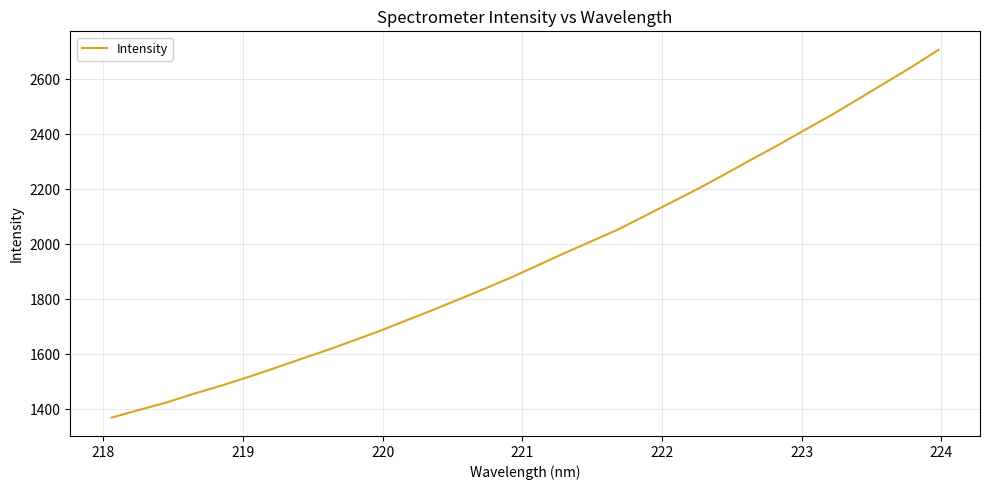

What is the minimum value shown in the chart?

1369.1